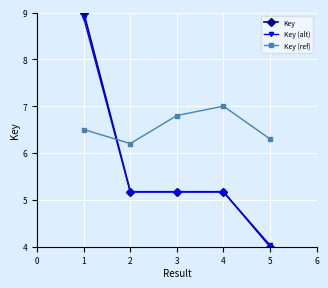

True or false: Key (alt) has a value of 3.4 at 3.

False